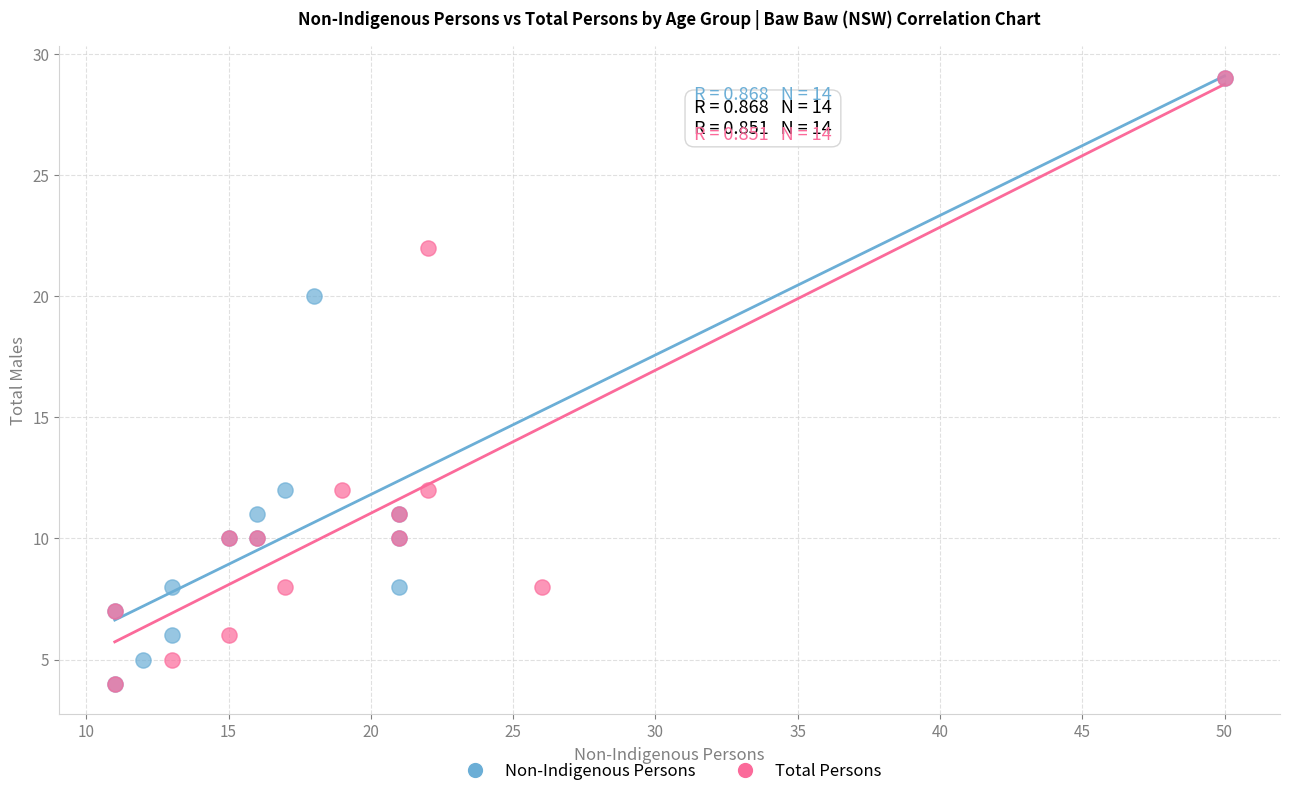

What are all the series names shown in the legend?

Non-Indigenous Persons, Total Persons